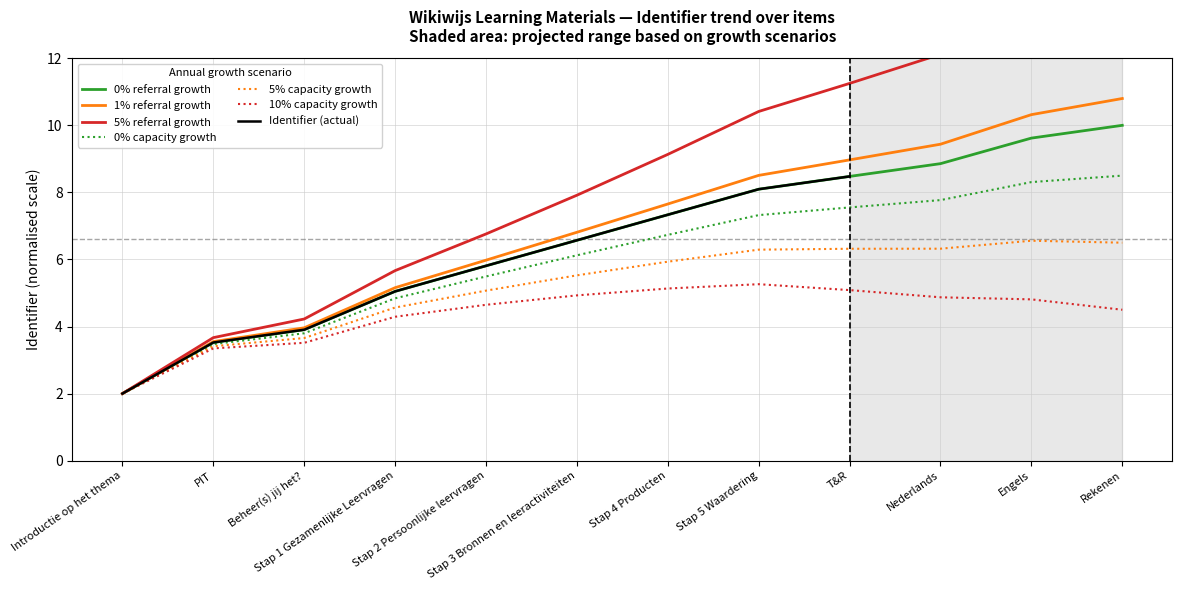

Where is the data nearest to the value 6?

Stap 2 Persoonlijke leervragen